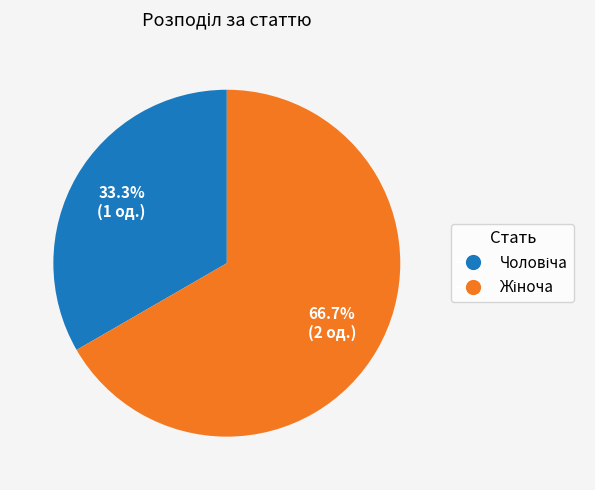

Does any single category account for the majority?

Yes